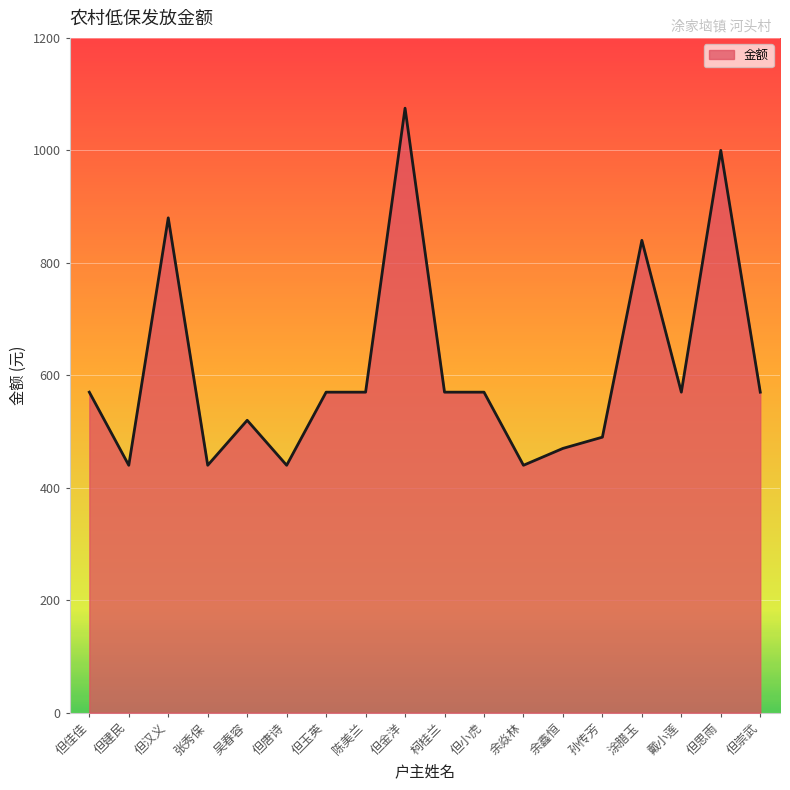

The chart shows a value of 440 at 但建民. True or false?

True